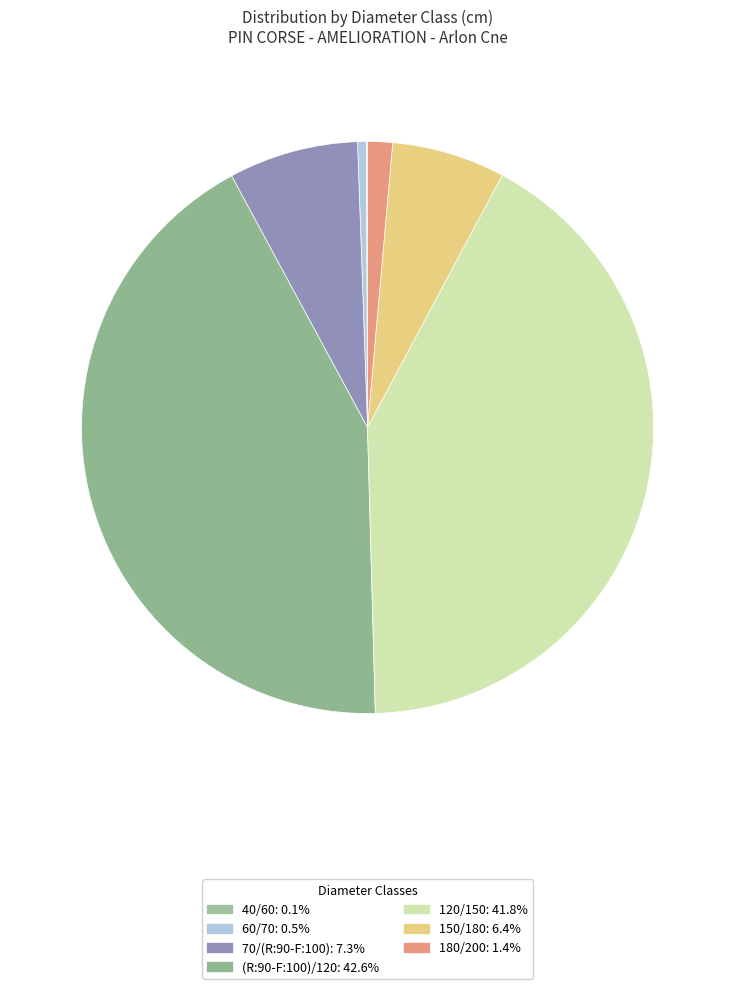

To the nearest percent, what is the average slice percentage?

14%